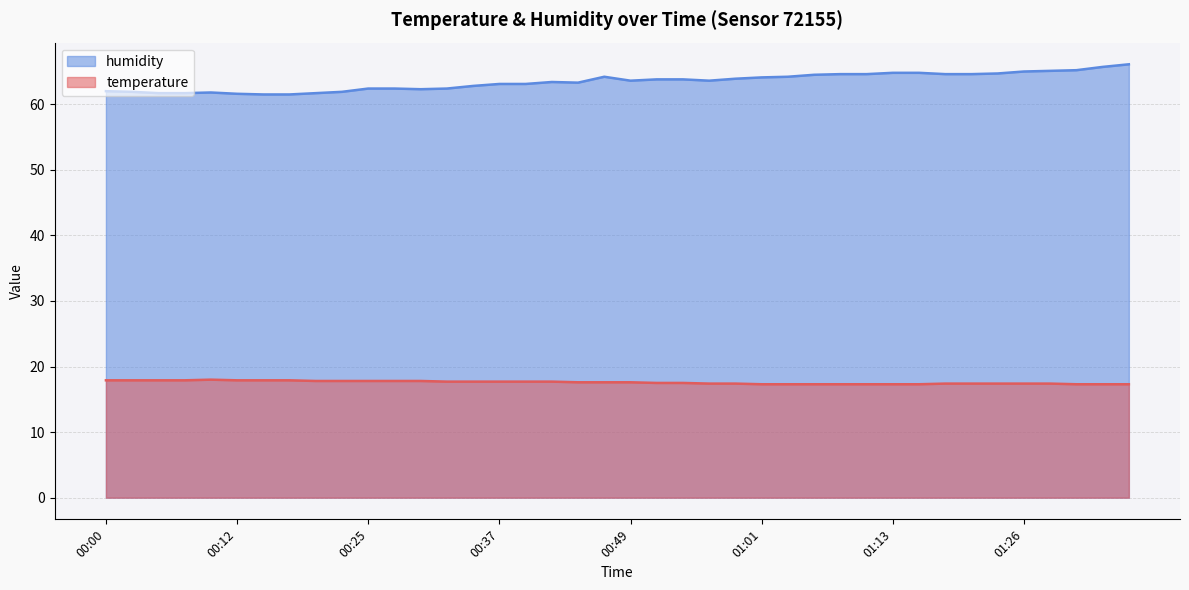

How many lines are shown in the chart?

2